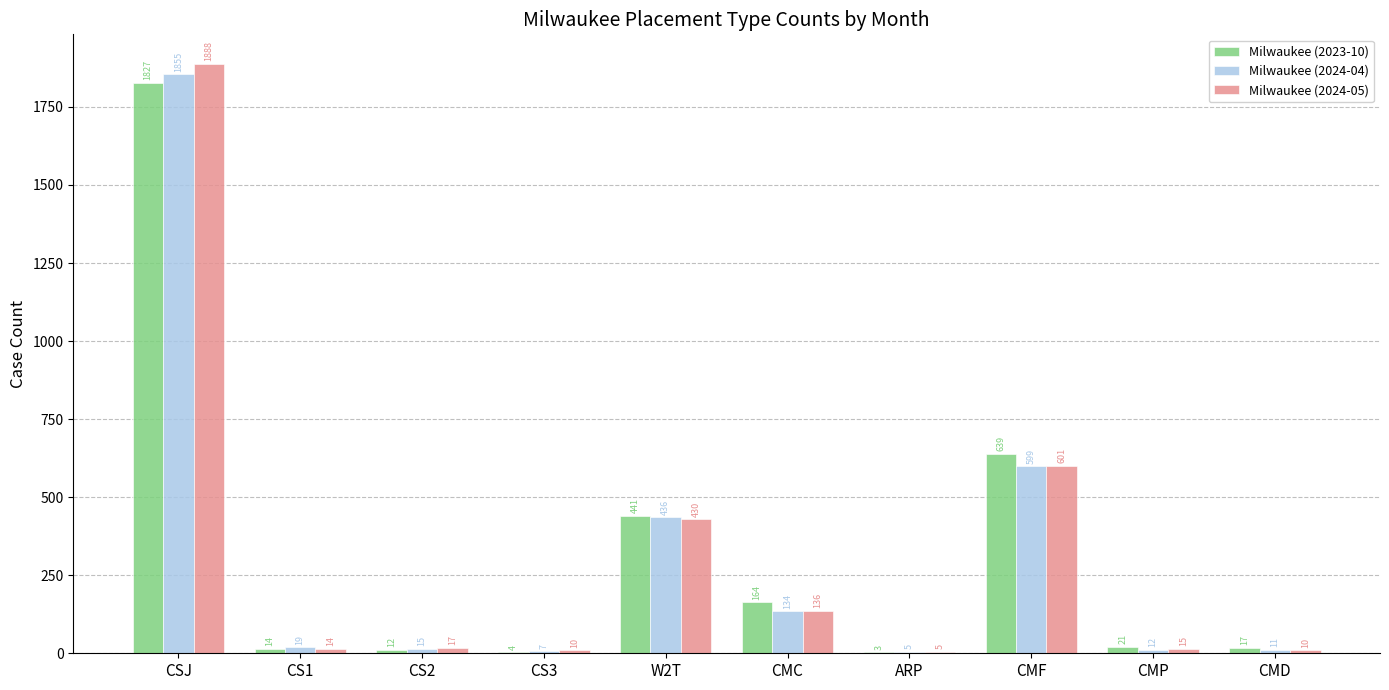

Reading left to right, extract all data points from this chart.

Milwaukee (2023-10): CSJ=1827	CS1=14	CS2=12	CS3=4	W2T=441	CMC=164	ARP=3	CMF=639	CMP=21	CMD=17
Milwaukee (2024-04): CSJ=1855	CS1=19	CS2=15	CS3=7	W2T=436	CMC=134	ARP=5	CMF=599	CMP=12	CMD=11
Milwaukee (2024-05): CSJ=1888	CS1=14	CS2=17	CS3=10	W2T=430	CMC=136	ARP=5	CMF=601	CMP=15	CMD=10